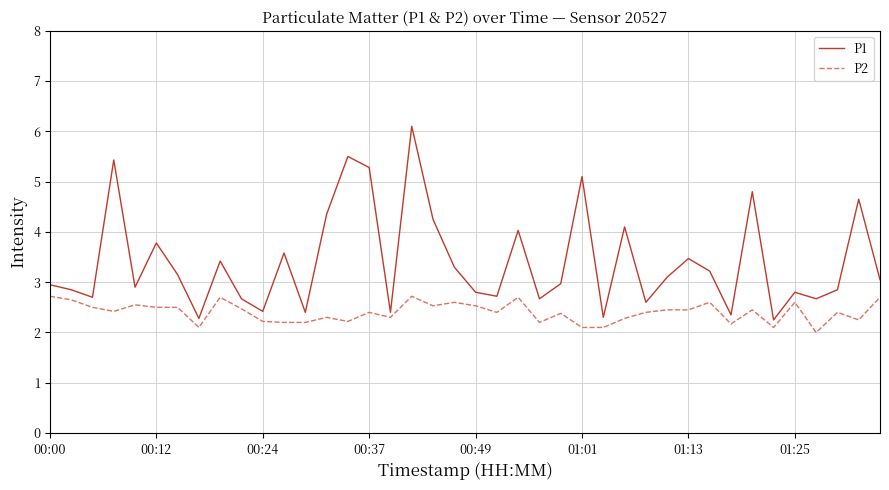

What is the difference between the maximum and minimum values in the P2 series?

0.7